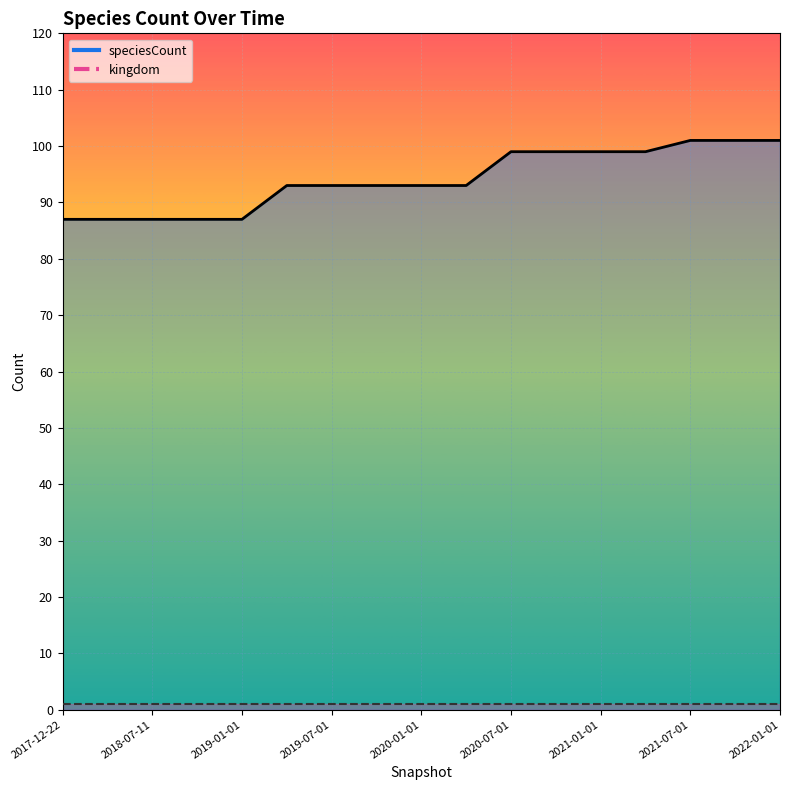

Between 2021-10-01 and 2020-07-01, which is larger?

2021-10-01